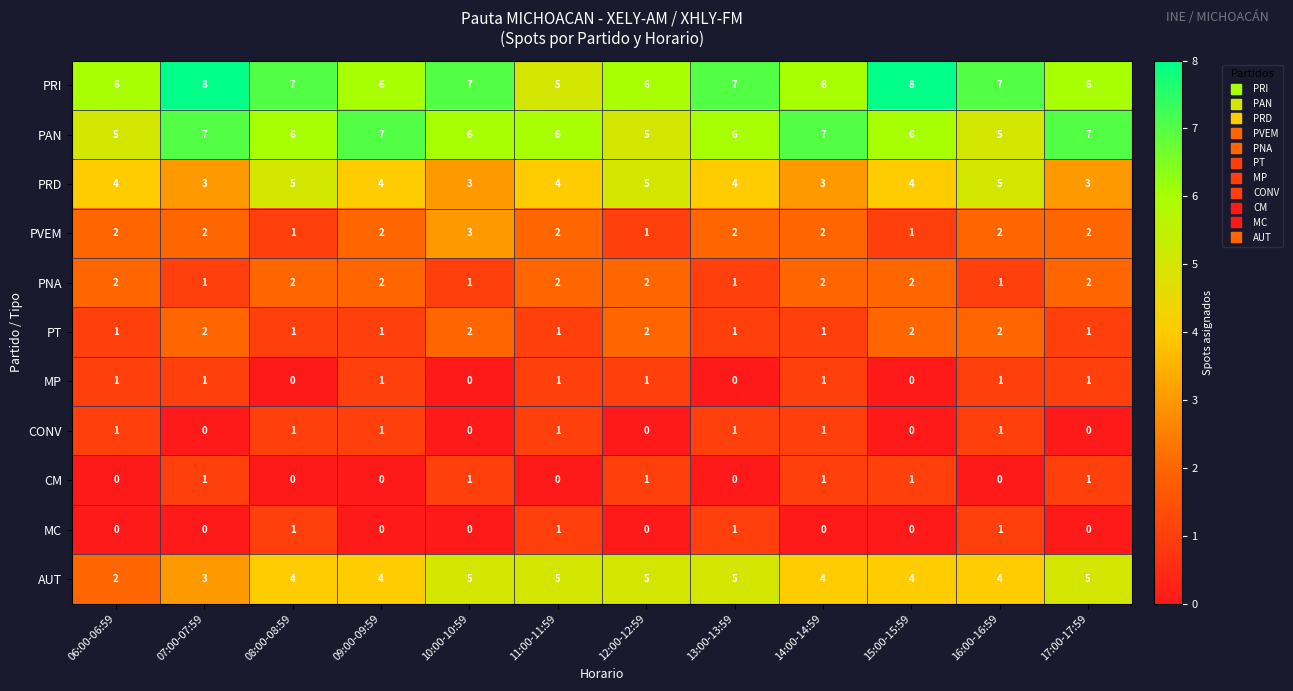

At how many categories does at least one series exceed 0?

12